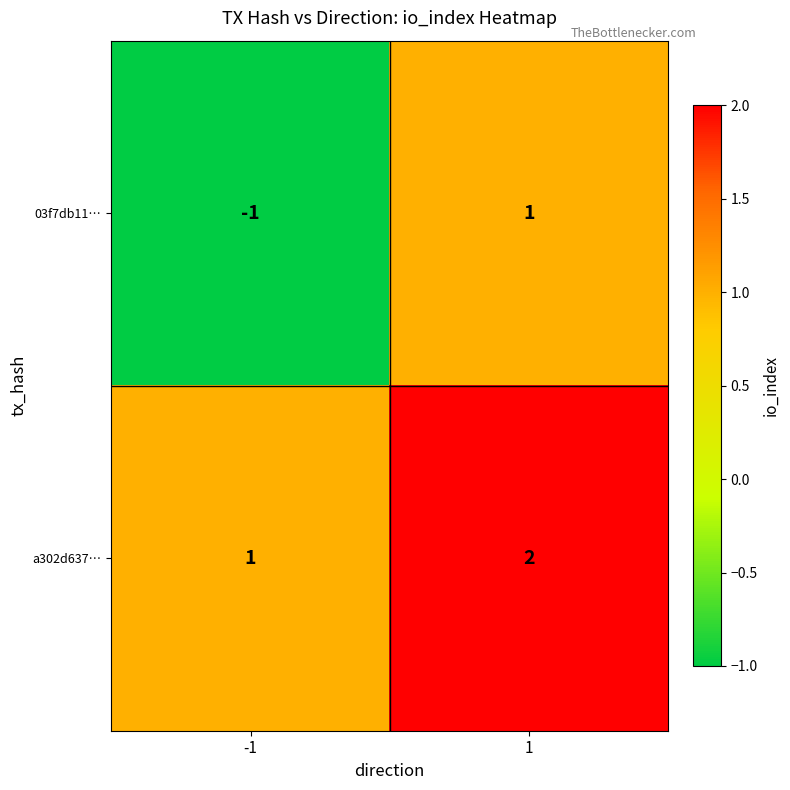

Between -1 and 1, which series saw the biggest shift?

03f7db11…